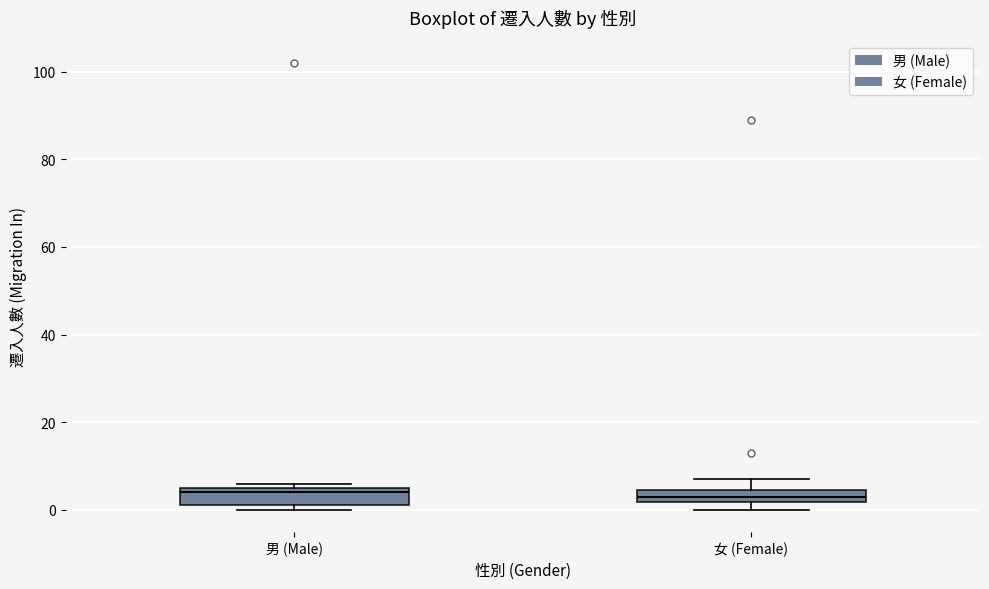

Where does the median line of the box for 男 (Male) sit on the y-axis? The values are not printed on the chart, so give them approximately, as read against the axis.

4